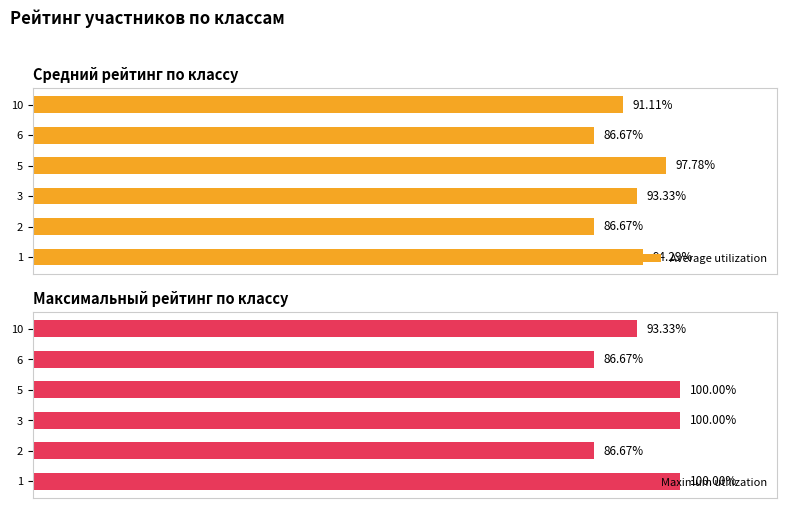

What is the difference between the maximum and minimum values in the Maximum utilization series?

13.3